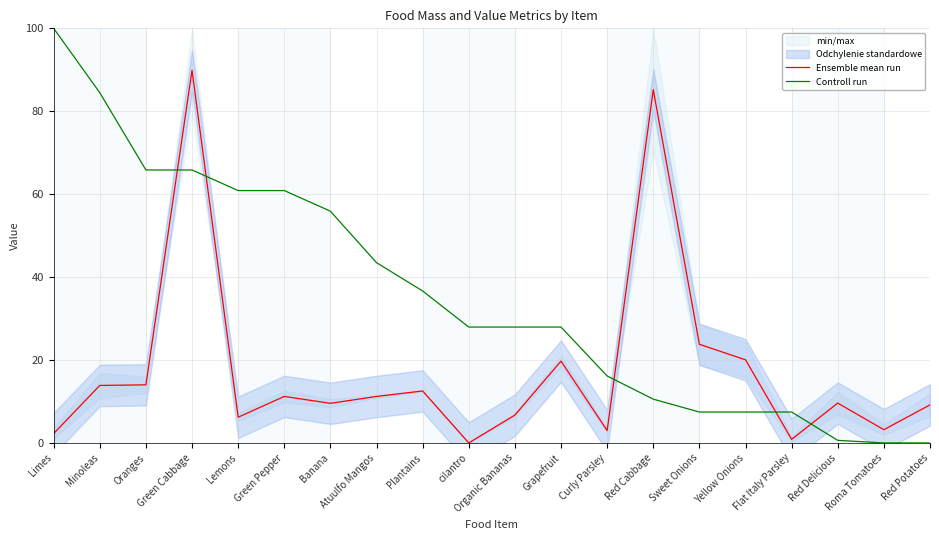

True or false: Ensemble mean run has more than 2 interior local peaks.

True